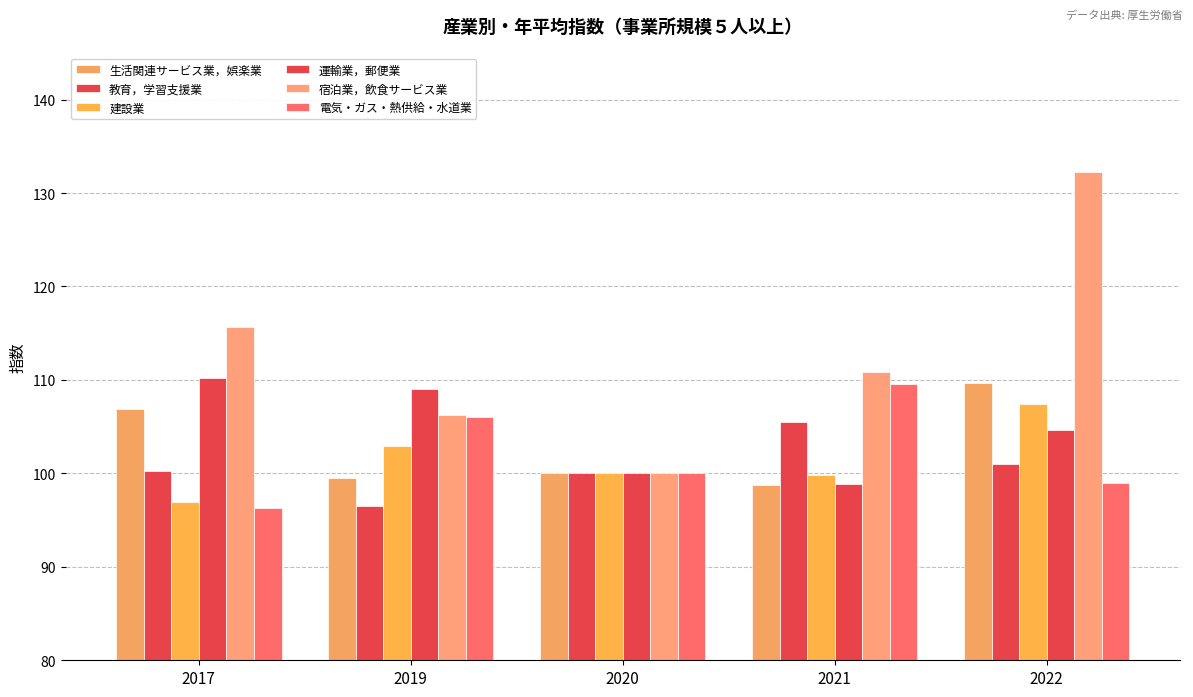

Reading left to right, transcribe all the data shown in this chart.

生活関連サービス業，娯楽業: 2017=106.9	2019=99.5	2020=100.0	2021=98.8	2022=109.7
教育，学習支援業: 2017=100.3	2019=96.5	2020=100.0	2021=105.5	2022=101.0
建設業: 2017=96.9	2019=102.9	2020=100.0	2021=99.8	2022=107.4
運輸業，郵便業: 2017=110.2	2019=109.0	2020=100.0	2021=98.9	2022=104.6
宿泊業，飲食サービス業: 2017=115.7	2019=106.2	2020=100.0	2021=110.9	2022=132.3
電気・ガス・熱供給・水道業: 2017=96.3	2019=106.0	2020=100.0	2021=109.6	2022=99.0